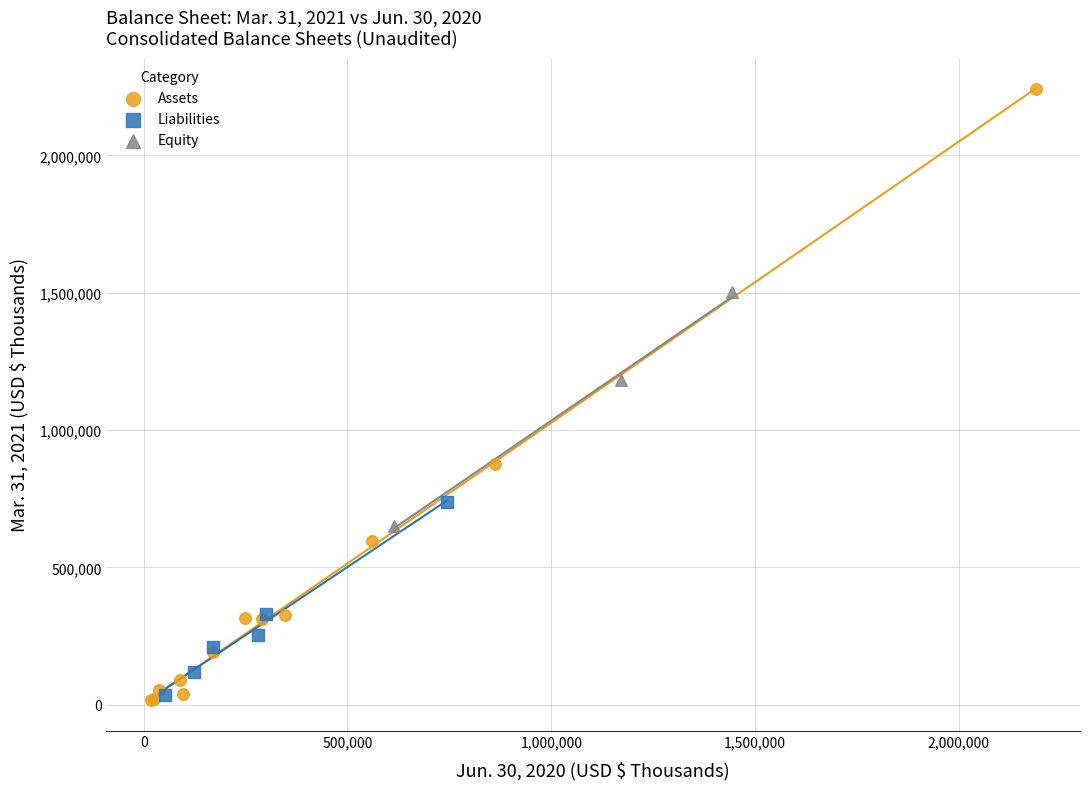

Which series has the widest spread of Y values?

Assets